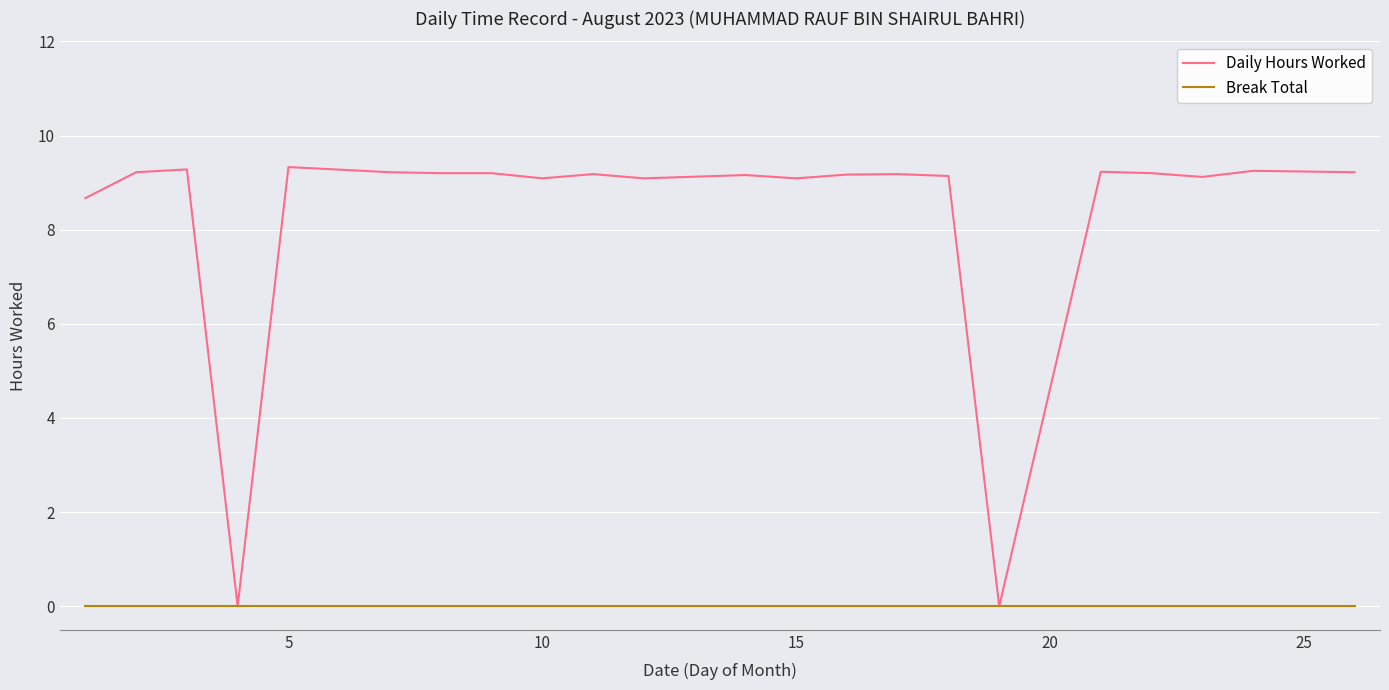

At how many categories does at least one series exceed 2?

20